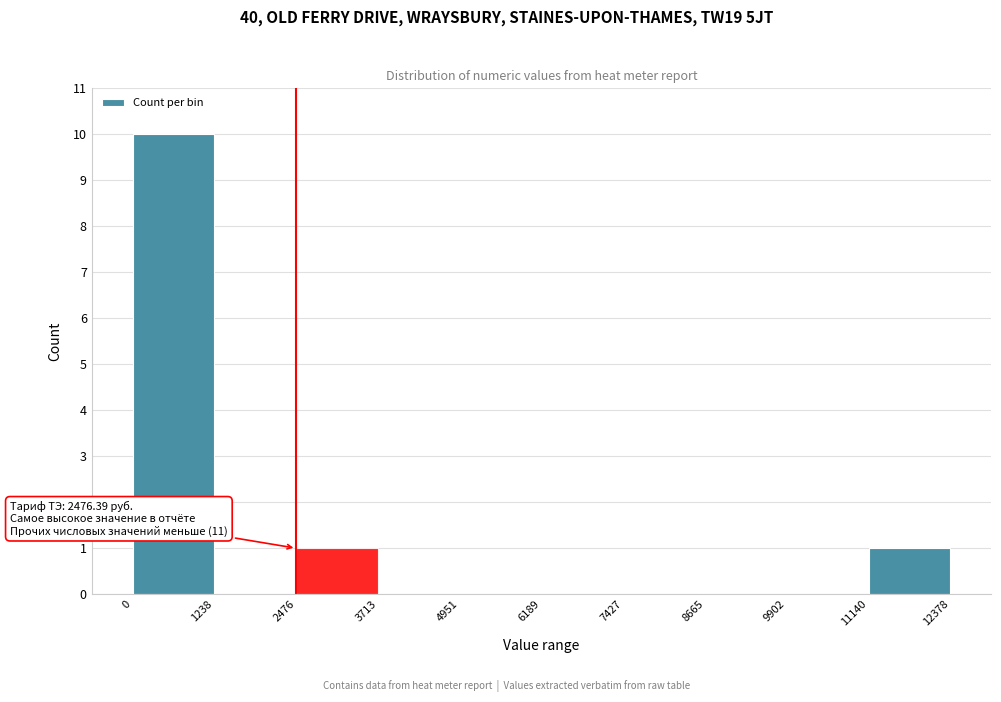

Which range on the x-axis has the tallest bar?

0 to 1238